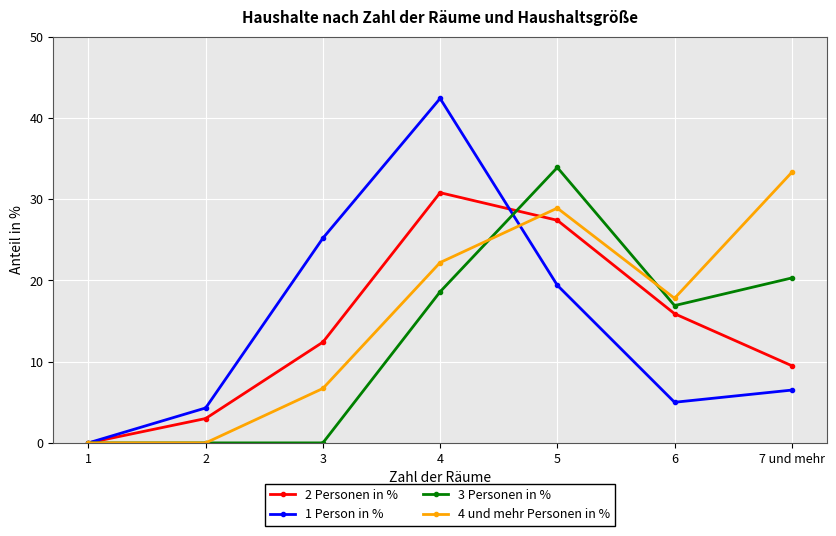

Reading left to right, transcribe all the data shown in this chart.

2 Personen in %: 0.0	3.0	12.4	30.8	27.4	15.9	9.5
1 Person in %: 0.0	4.3	25.2	42.4	19.4	5.0	6.5
3 Personen in %: 0.0	0.0	0.0	18.6	33.9	16.9	20.3
4 und mehr Personen in %: 0.0	0.0	6.7	22.2	28.9	17.8	33.3